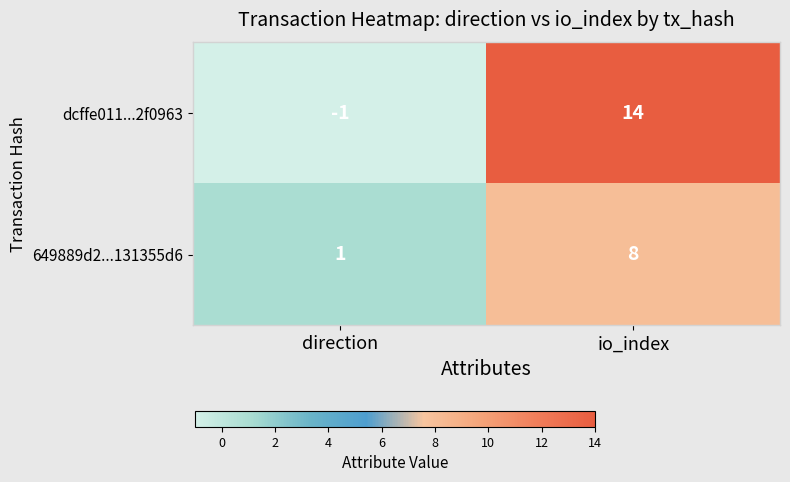

What is the difference between the maximum and minimum values in the 649889d2...131355d6 series?

7